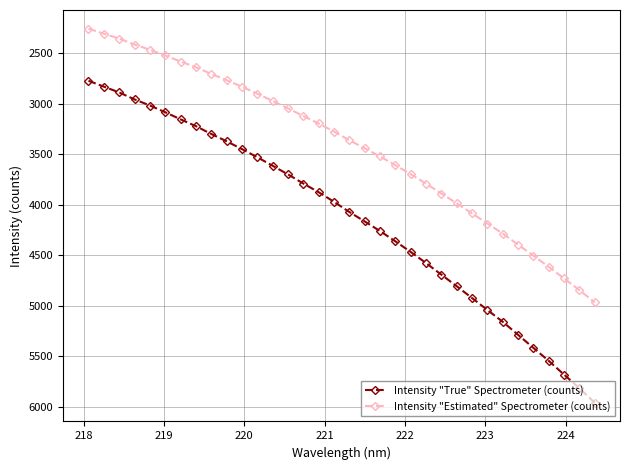

Which series has the widest spread of values?

Intensity "True" Spectrometer (counts)